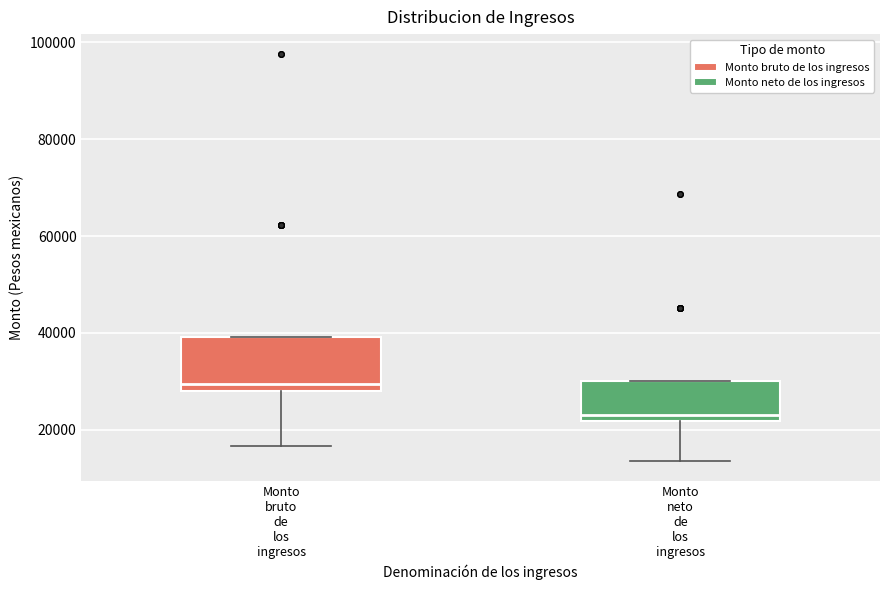

Reading left to right, read every box against the y-axis: the position of its median line, the range the box covers, and the ends of its whiskers. The values are not printed on the chart, so give them approximately, as read against the axis.

Monto bruto de los ingresos: median 30000, box 28000 to 40000, whiskers 16000 to 40000
Monto neto de los ingresos: median 22000 (just above the box's lower edge), box 22000 to 30000, whiskers 14000 to 30000